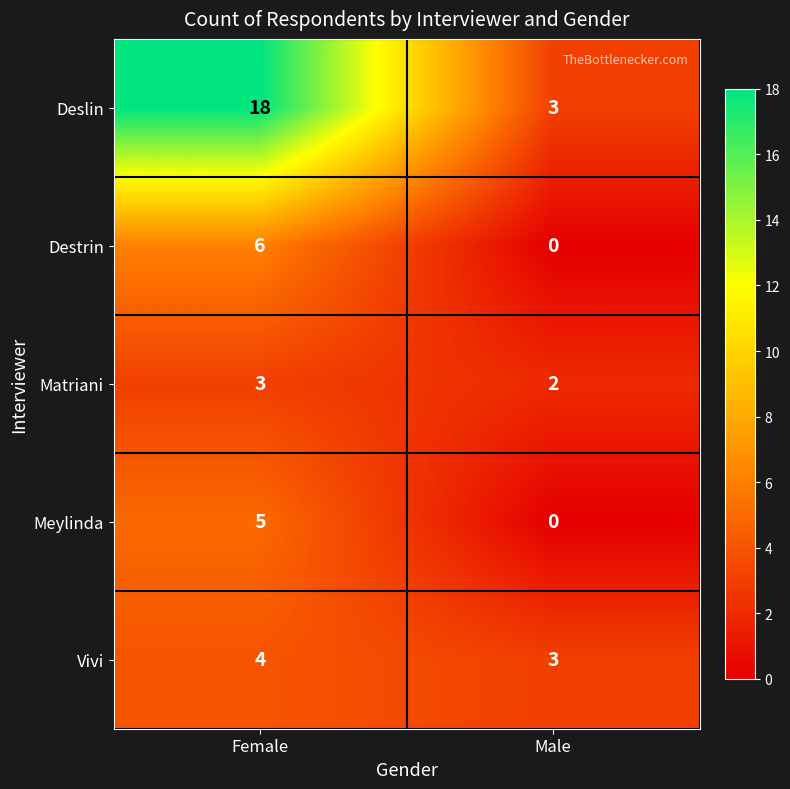

Which series has the largest total across all categories?

Deslin